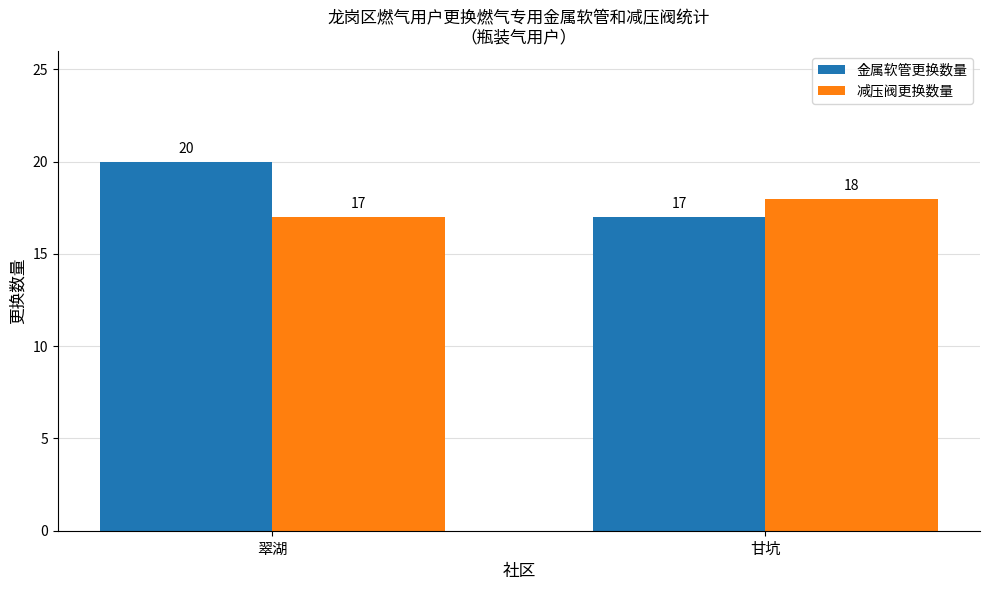

What is the difference between the maximum and minimum values in the 减压阀更换数量 series?

1